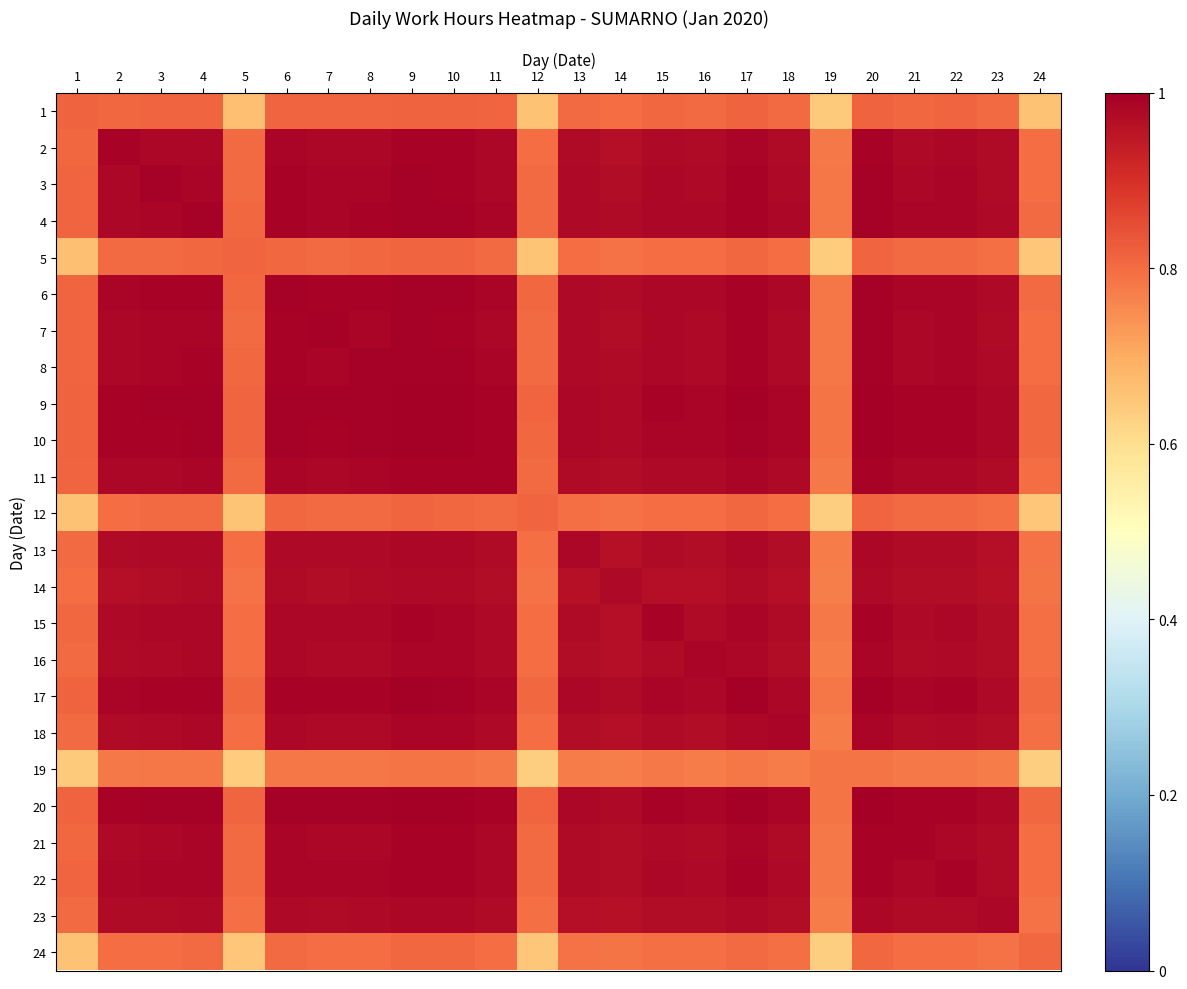

Rank the series at 21 from lowest to highest value.

19, 24, 12, 5, 1, 14, 23, 13, 16, 18, 15, 2, 11, 22, 3, 7, 8, 4, 6, 17, 10, 9, 20, 21